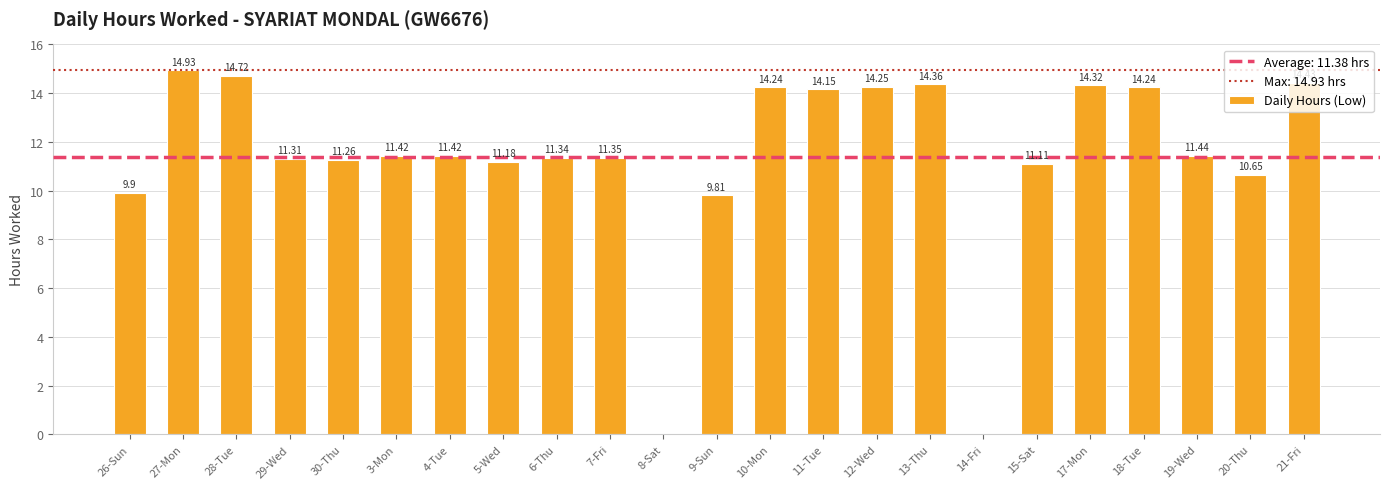

Which category has the highest value across all series?

27-Mon